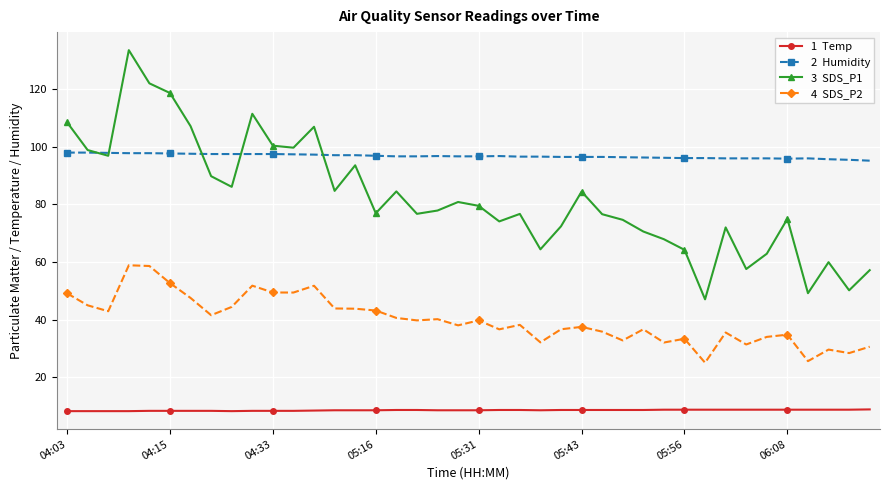

What is the minimum value shown in the chart?

8.3